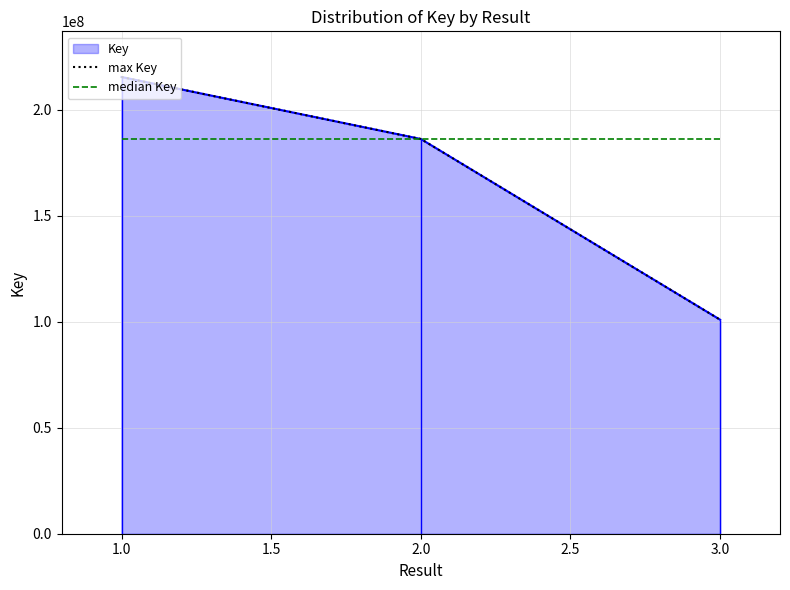

At how many categories does at least one series exceed 147528272?

3